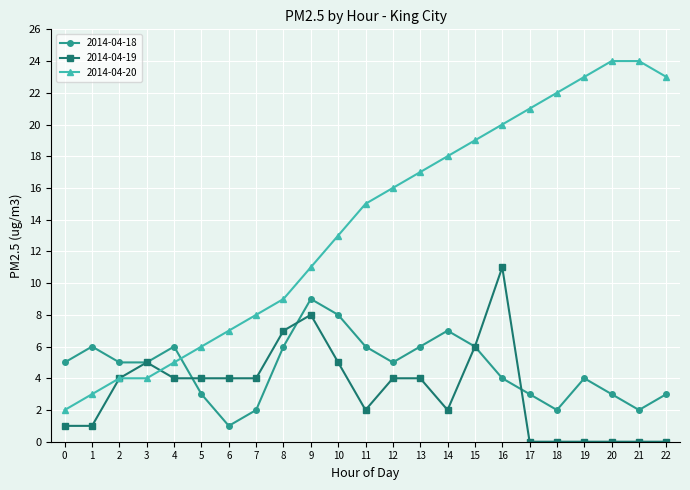

Reading right to left, list all the values displayed in this chart.

2014-04-18: 22=3	21=2	20=3	19=4	18=2	17=3	16=4	15=6	14=7	13=6	12=5	11=6	10=8	9=9	8=6	7=2	6=1	5=3	4=6	3=5	2=5	1=6	0=5
2014-04-19: 22=0	21=0	20=0	19=0	18=0	17=0	16=11	15=6	14=2	13=4	12=4	11=2	10=5	9=8	8=7	7=4	6=4	5=4	4=4	3=5	2=4	1=1	0=1
2014-04-20: 22=23	21=24	20=24	19=23	18=22	17=21	16=20	15=19	14=18	13=17	12=16	11=15	10=13	9=11	8=9	7=8	6=7	5=6	4=5	3=4	2=4	1=3	0=2